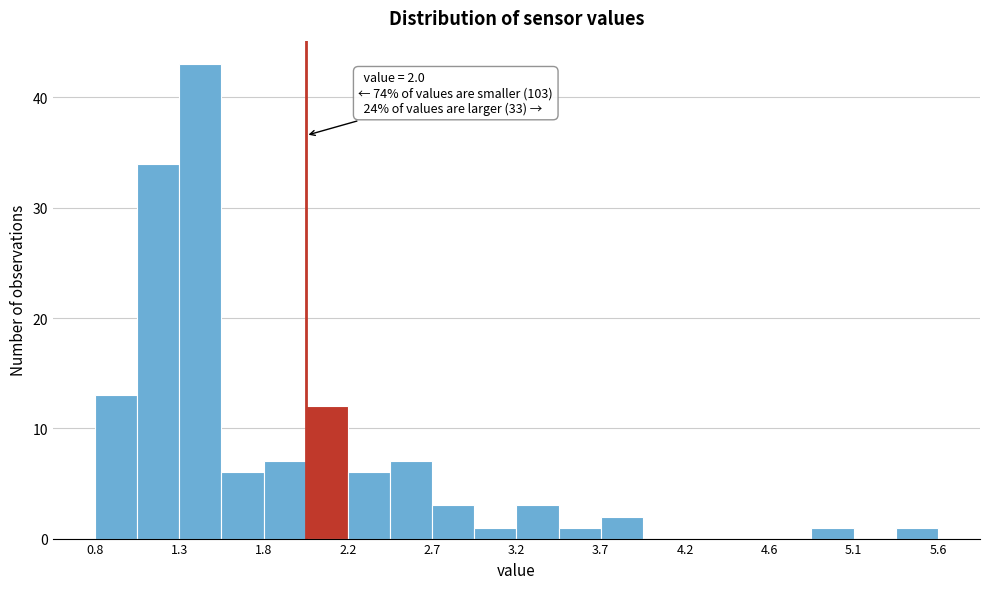

Which range on the x-axis has the tallest bar?

1.28 to 1.52